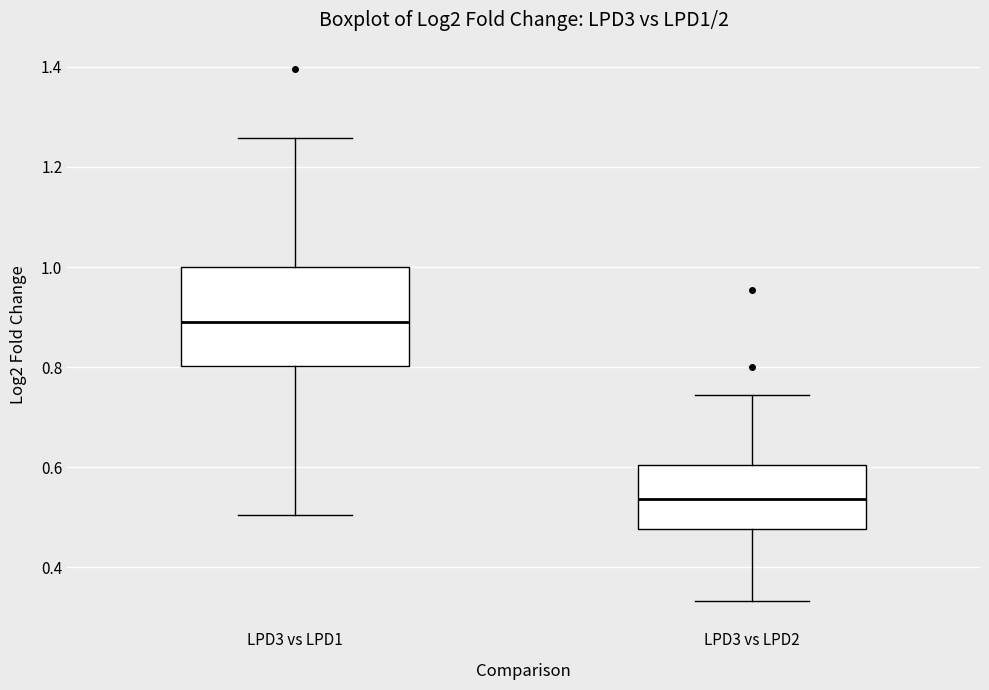

Which box has the highest median line?

LPD3 vs LPD1